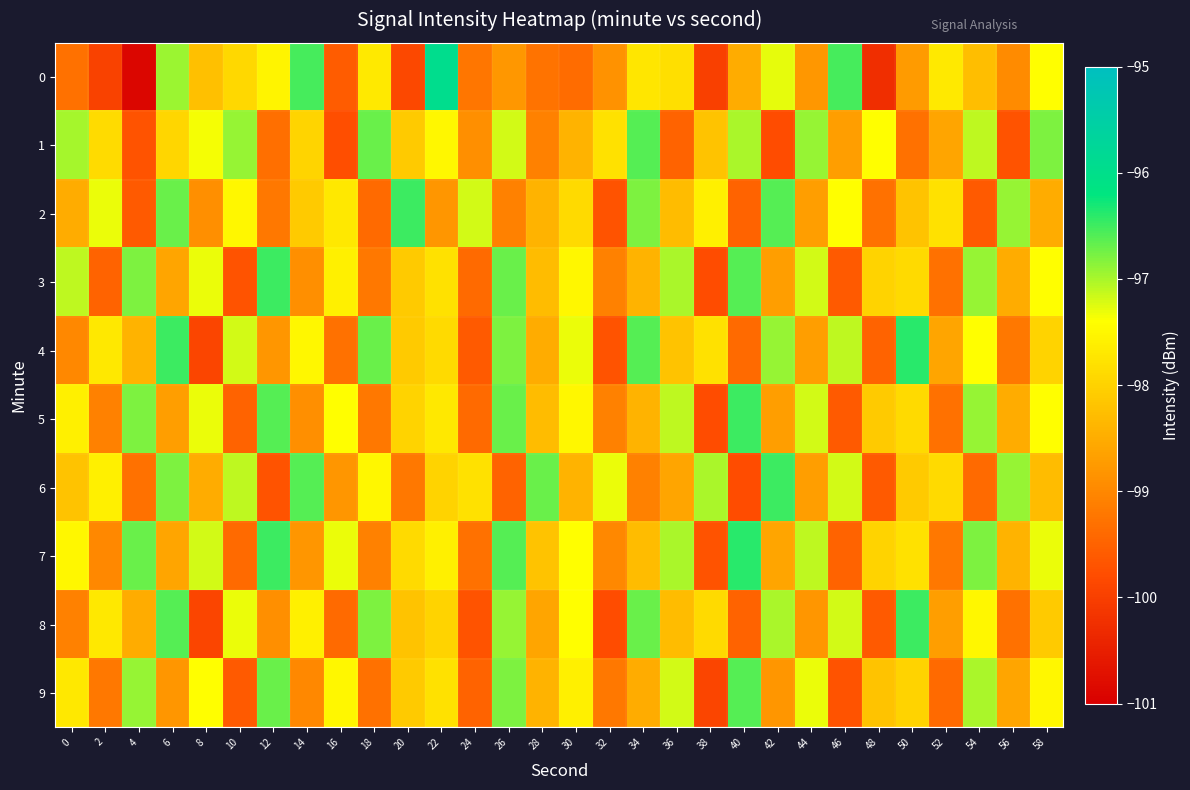

Count the number of data series in this chart.

10